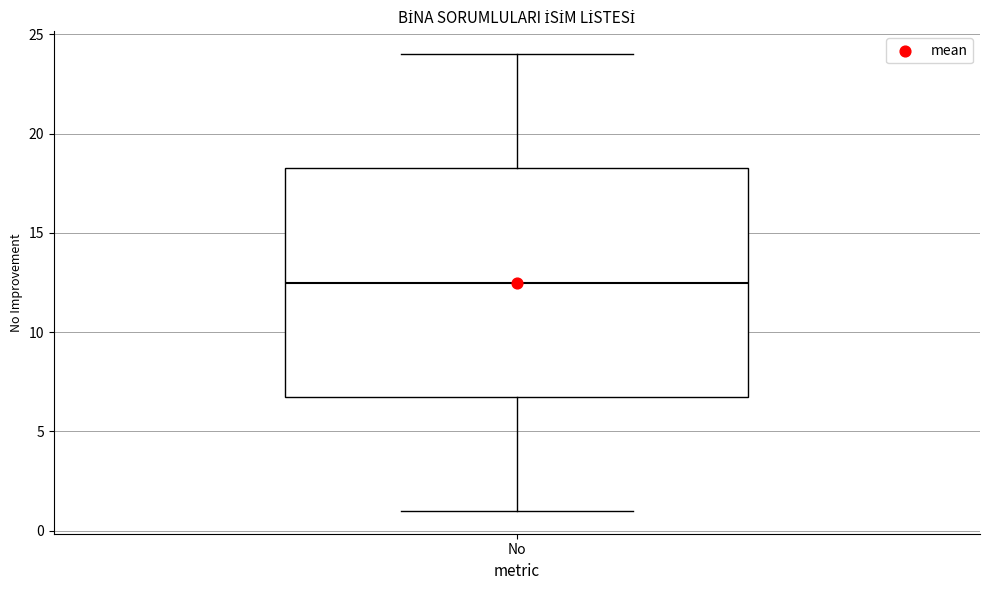

Transcribe this box plot: give where the median line is, the range the box spans, and where the two whiskers end, as read against the y-axis. The values are not printed on the chart, so give them approximately, as read against the axis.

median 12.5, box 7.0 to 18.5, whiskers 1.0 to 24.0